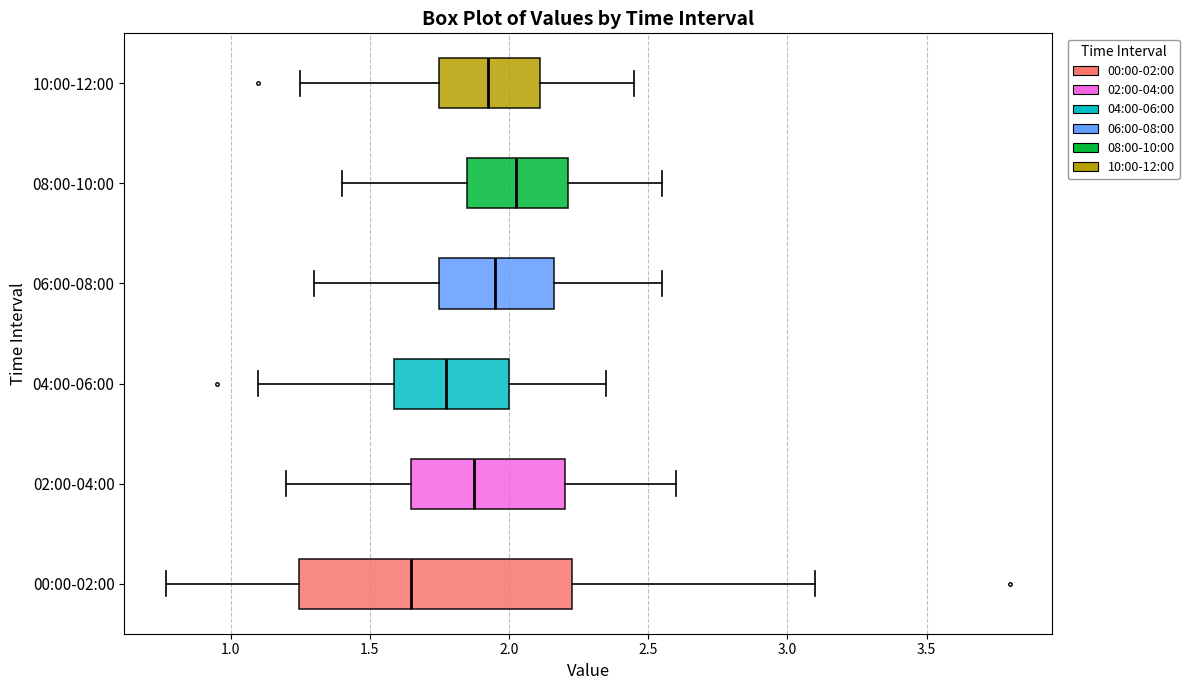

Which box has the furthest to the right median line?

08:00-10:00